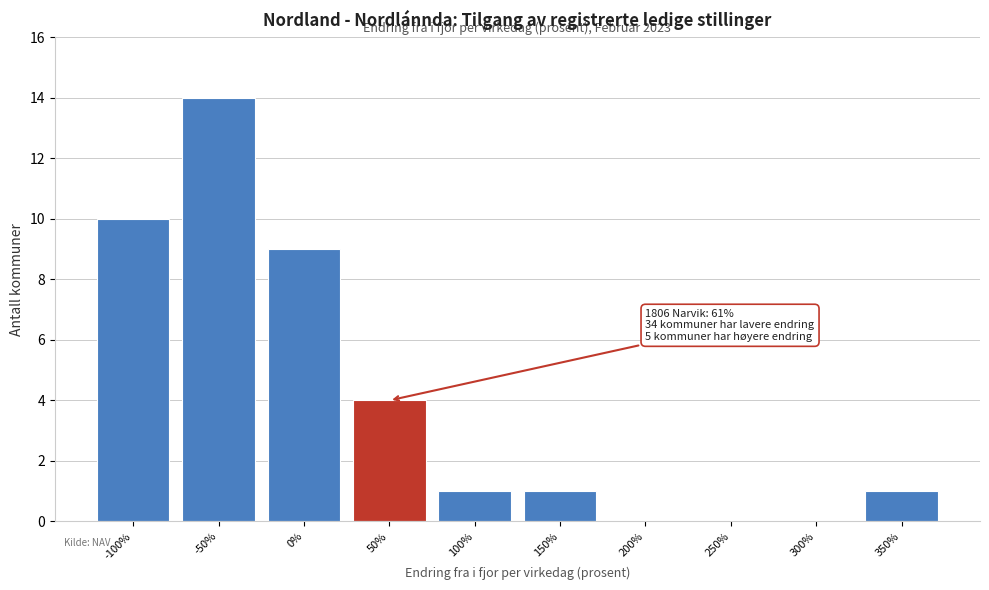

What is the sum of all values?

40